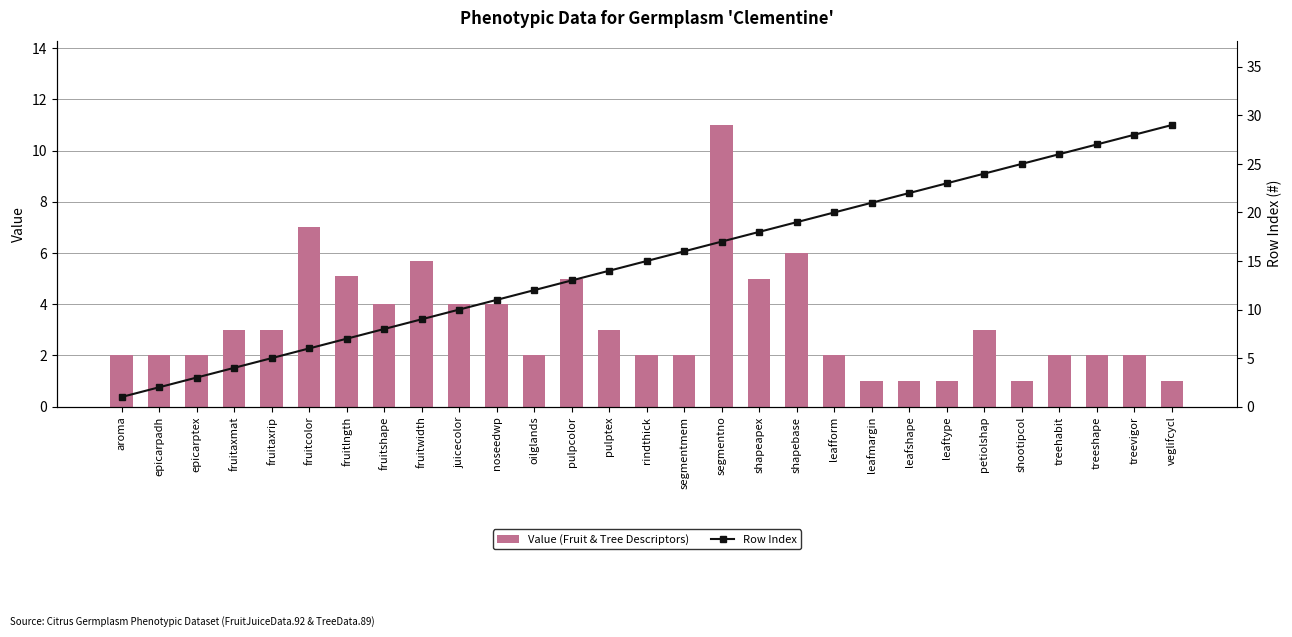

Between fruitcolor and pulptex, which series saw the biggest shift?

Row Index